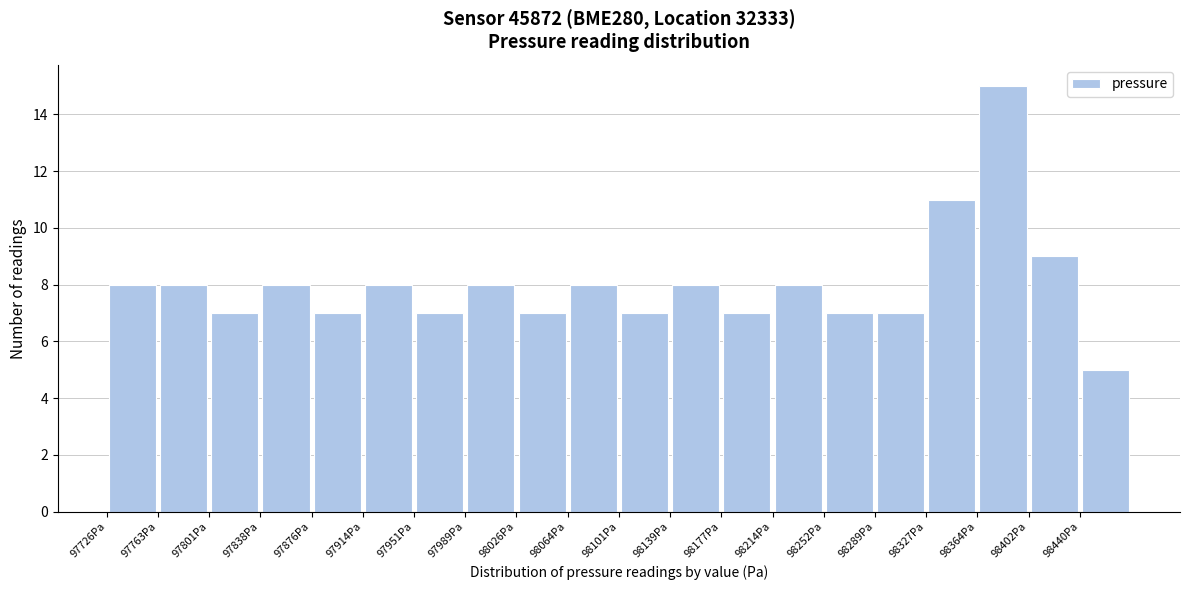

What is the height of the bar covering 97950 to 97990 on the x-axis? Neither the bar edges nor the heights are printed on the chart, so give them approximately, as read against the axes.

7